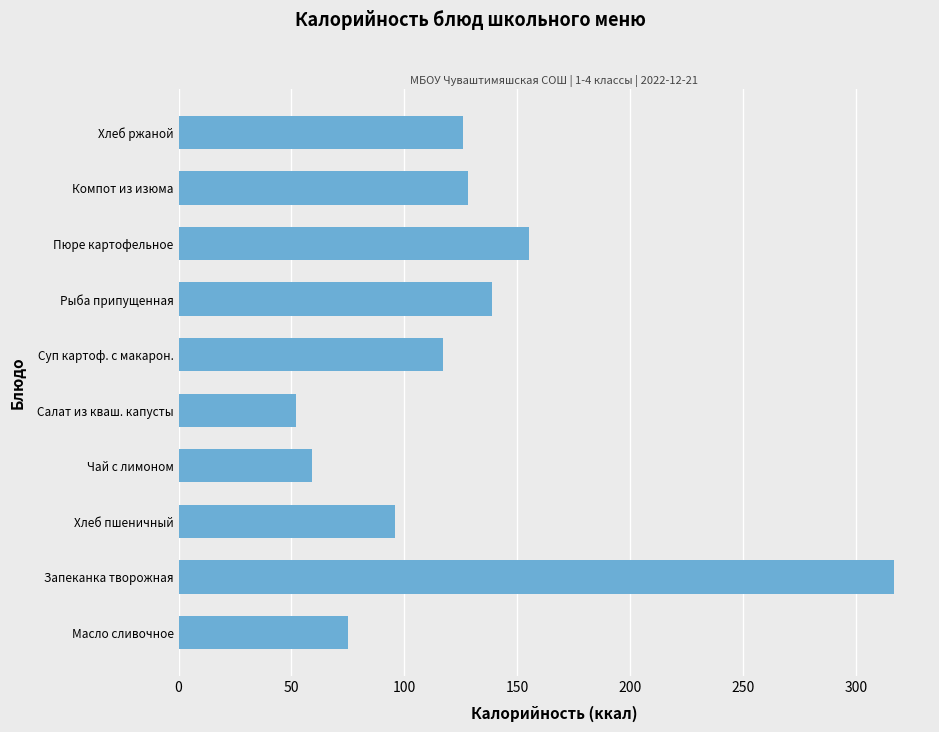

What is the average value?

126